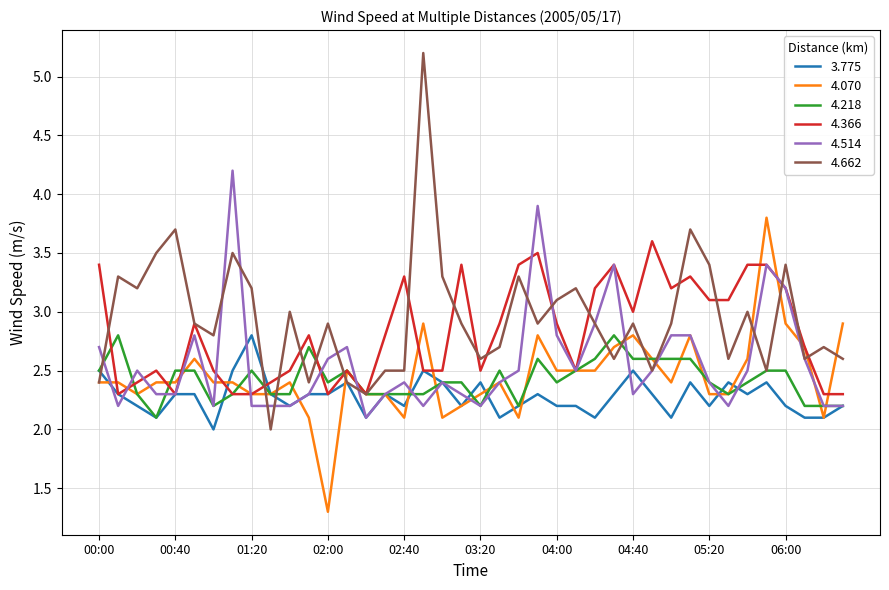

What is the lowest value of the 4.366 series?

2.3